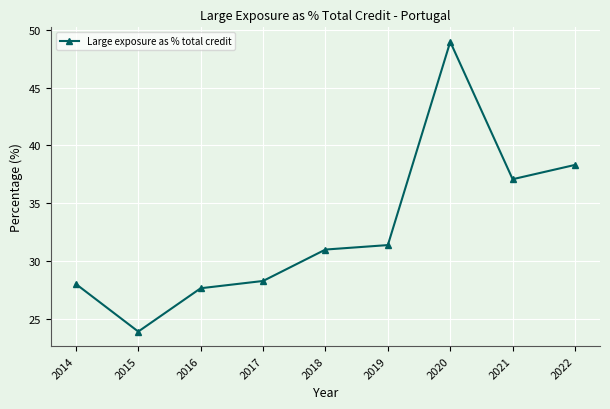

How many points are higher than both their immediate neighbors (excluding endpoints)?

1